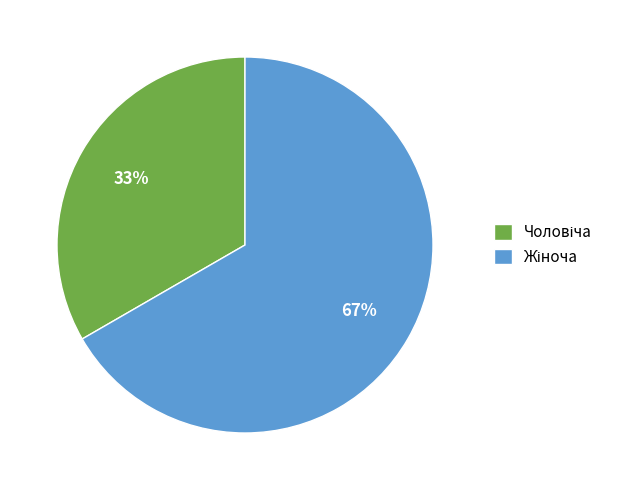

Does any single category account for the majority?

Yes